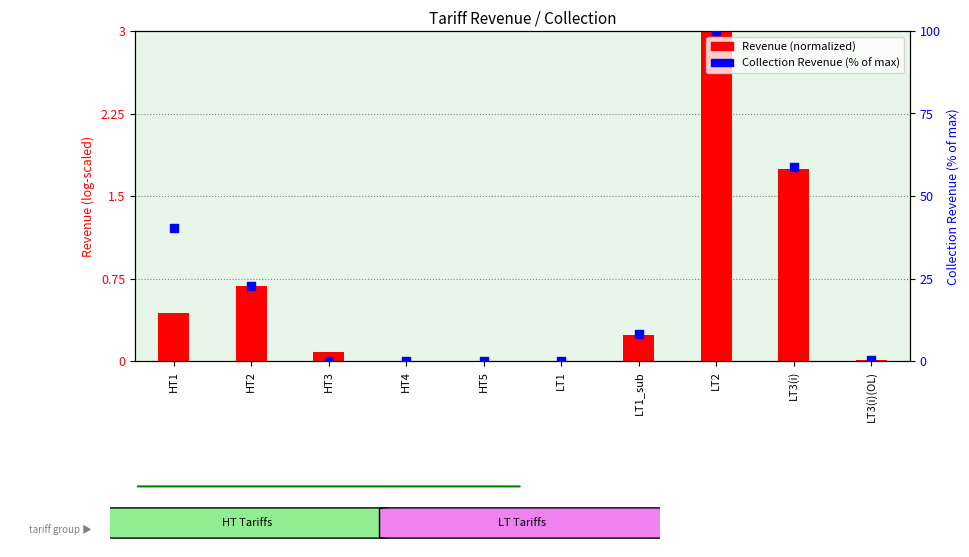

Which series has the widest spread of Y values?

Collection Revenue (%)